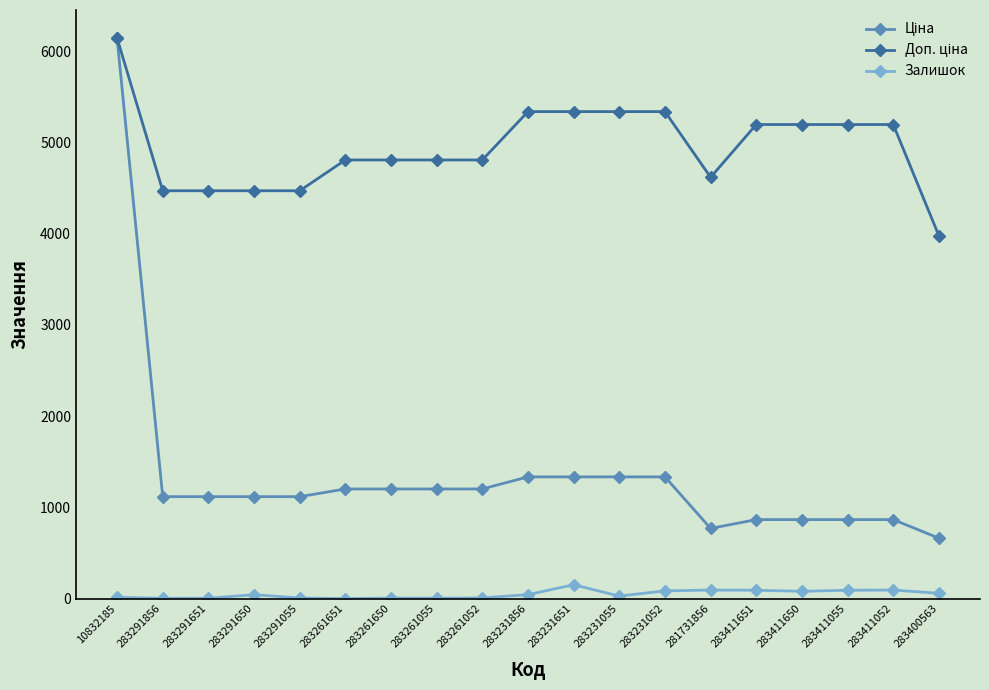

True or false: Залишок has a value of 58.0 at 283400563.

True